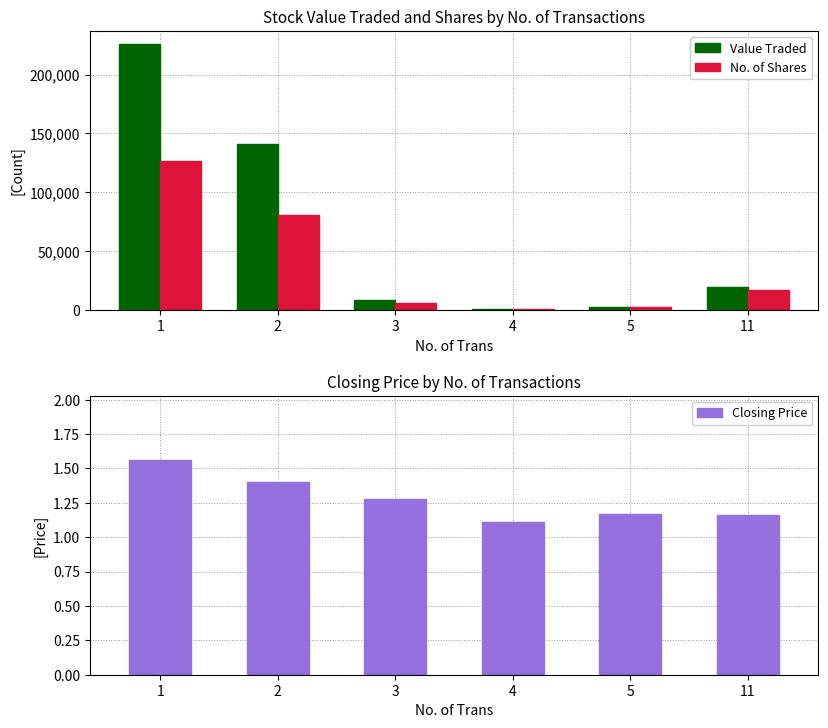

At which category is the sum across all series the highest?

1